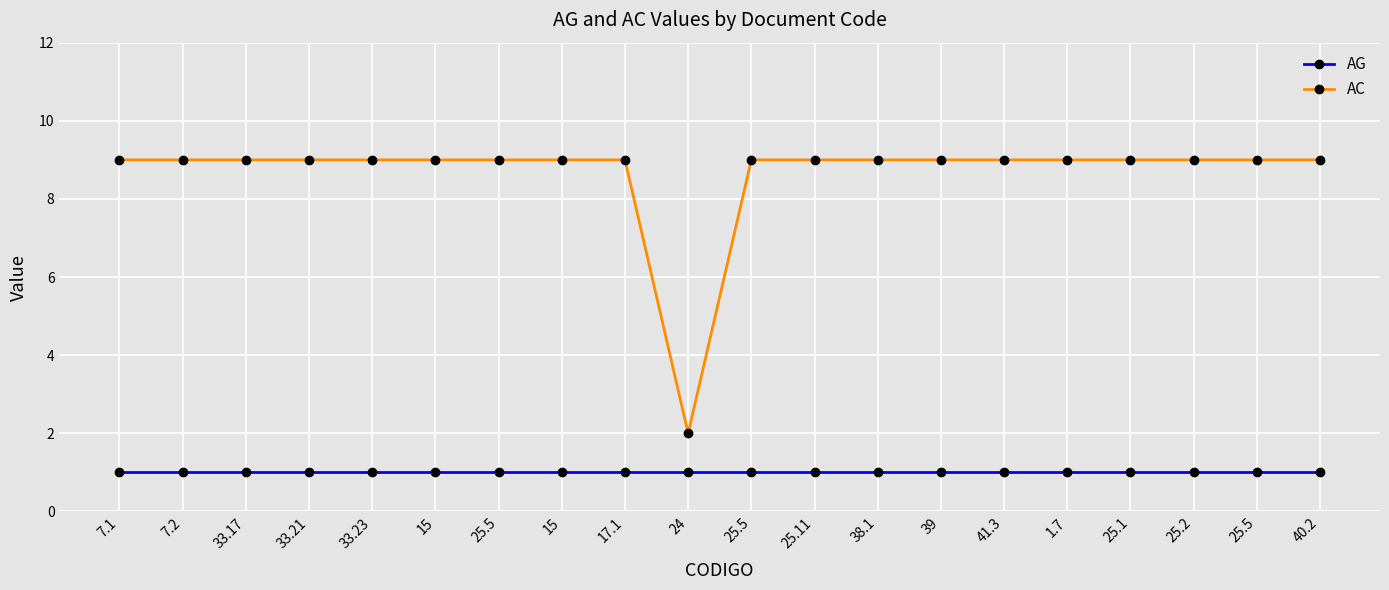

True or false: AG and AC intersect in this chart.

False